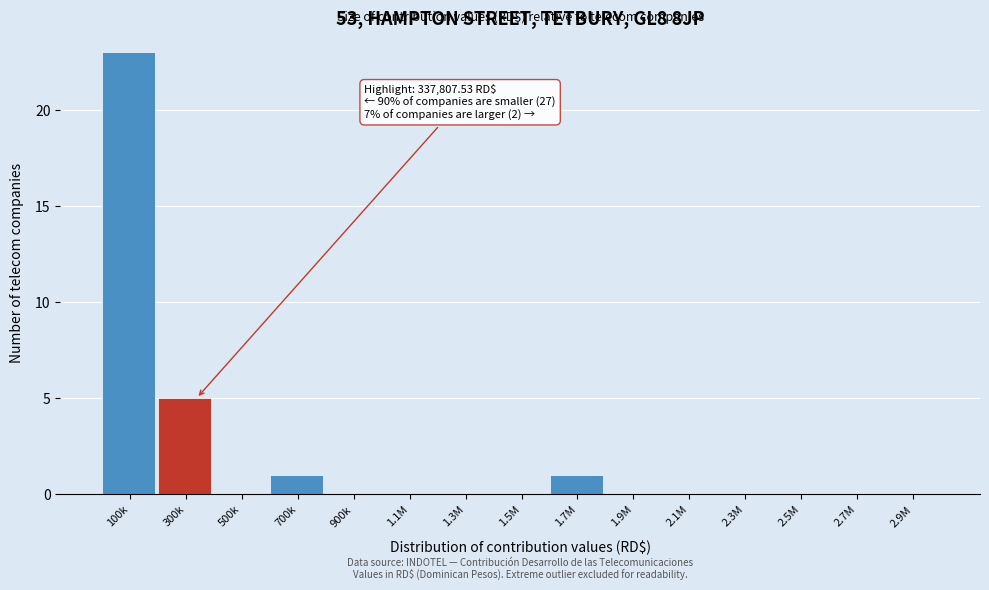

Reading left to right, extract all data points from this chart.

100k=23	300k=5	500k=0	700k=1	900k=0	1.1M=0	1.3M=0	1.5M=0	1.7M=1	1.9M=0	2.1M=0	2.3M=0	2.5M=0	2.7M=0	2.9M=0